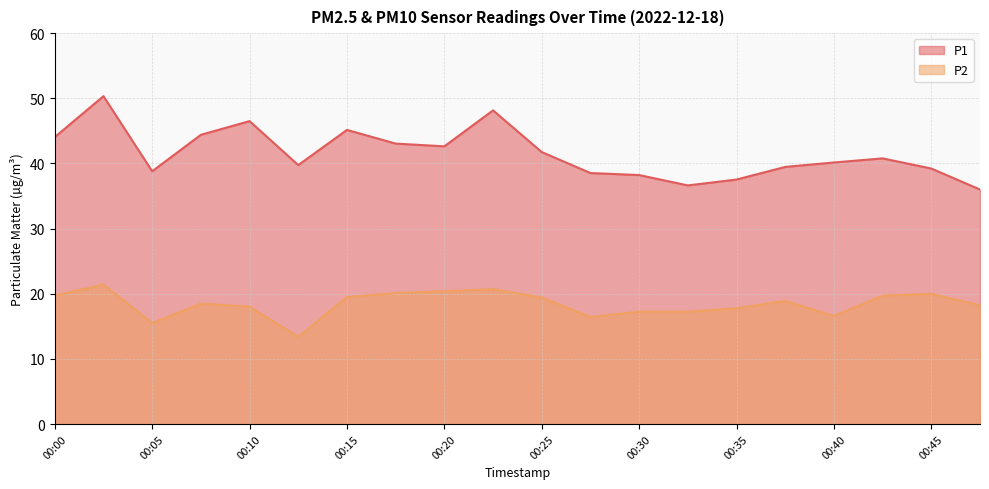

Which series changed the most between 00:00 and 00:32?

P1